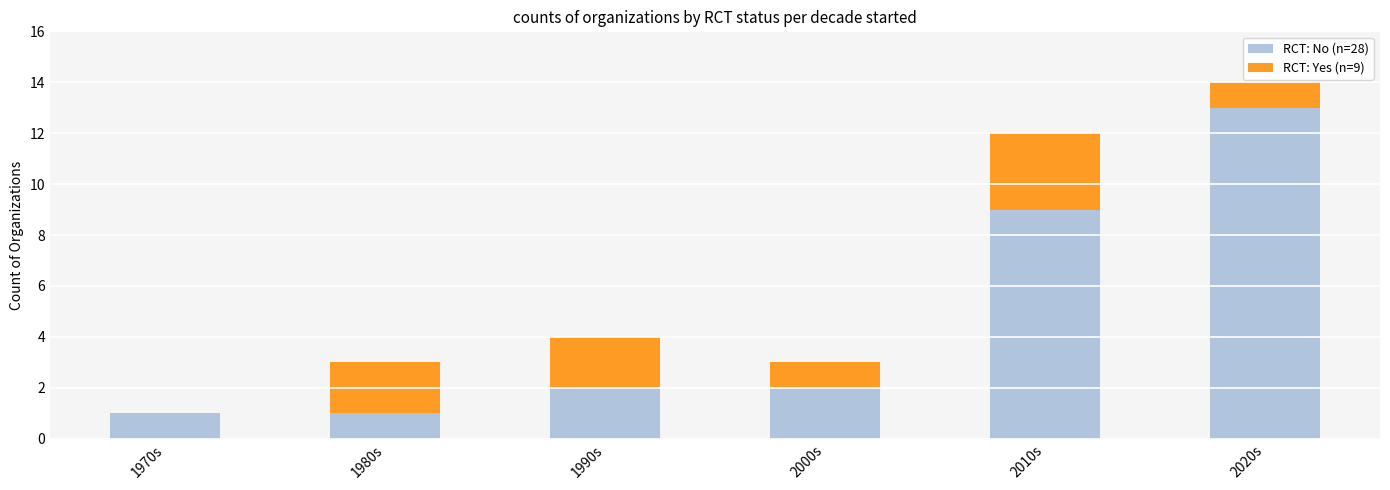

Which category has the highest value in the RCT: No (n=28) series?

2020s